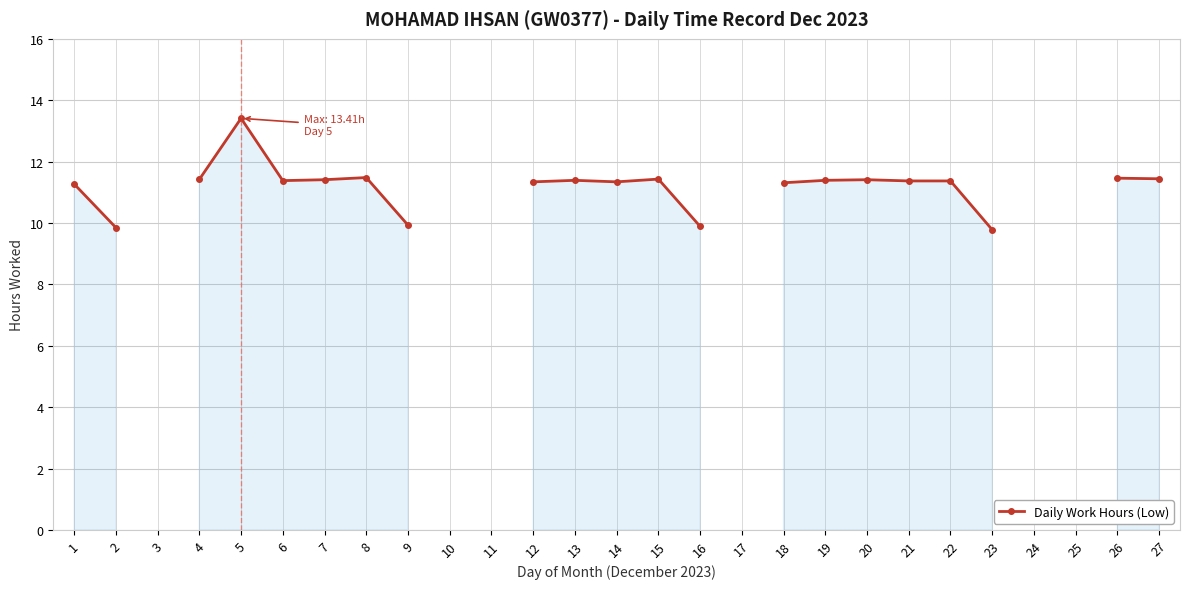

Count the number of categories in the chart.

27